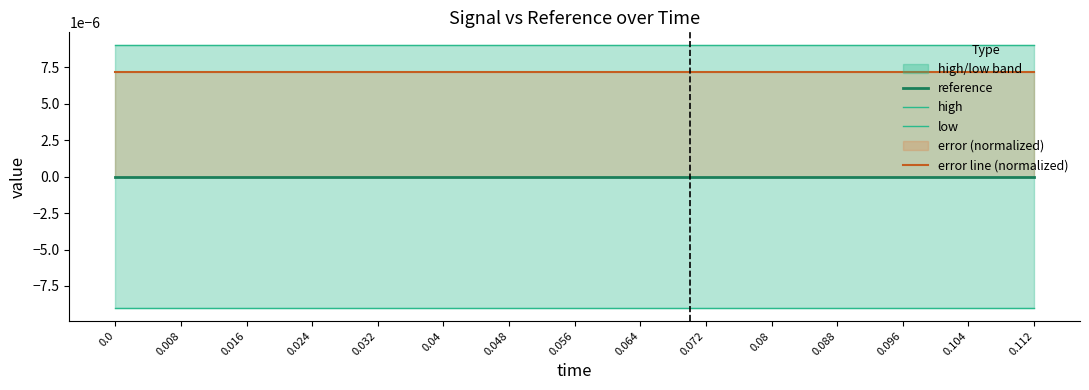

What is the label of the 13th point from the left?

0.096